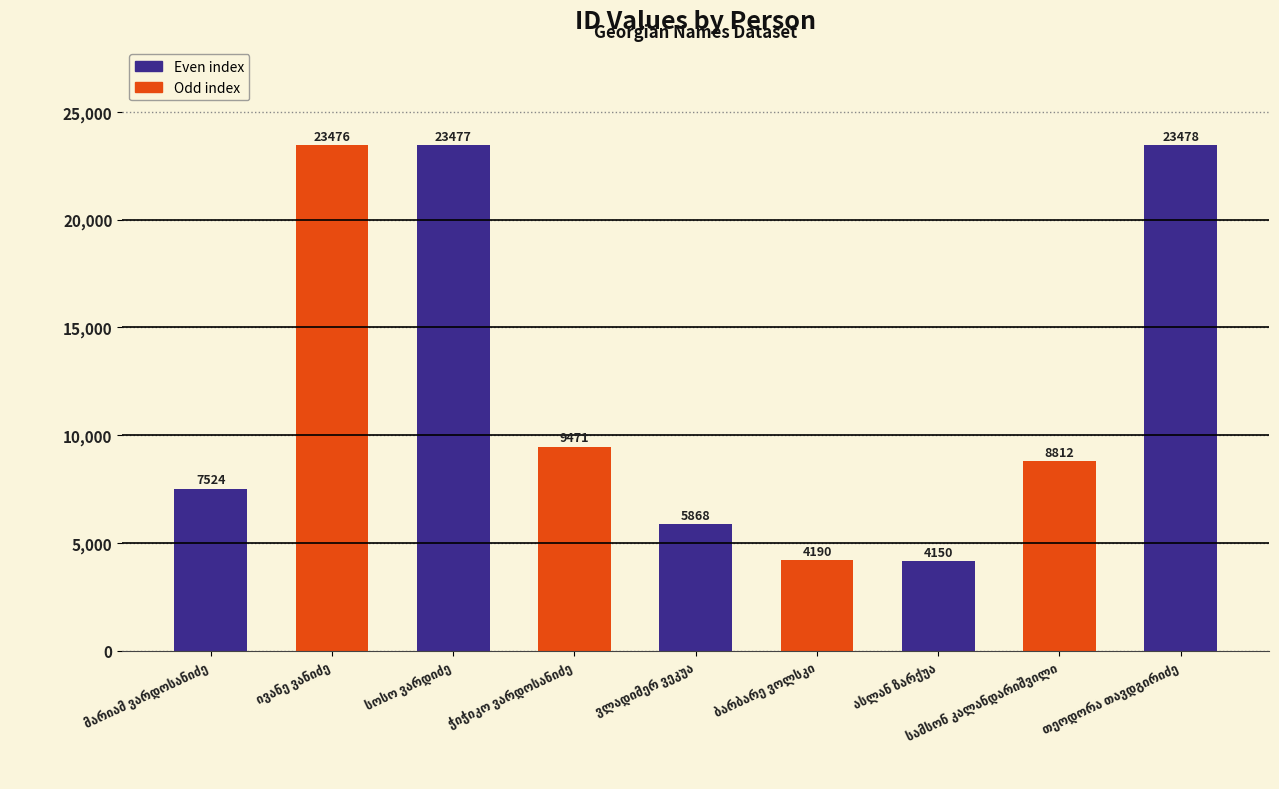

What is the difference between the second highest and second lowest values?

19287